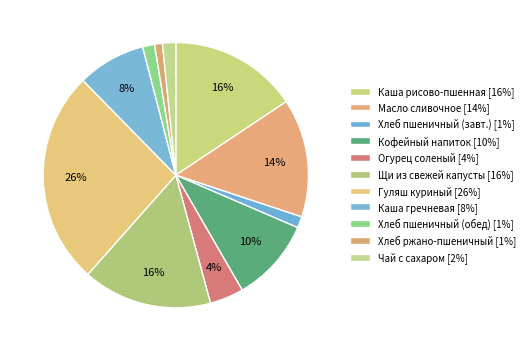

To the nearest percent, what is the average slice percentage?

9%